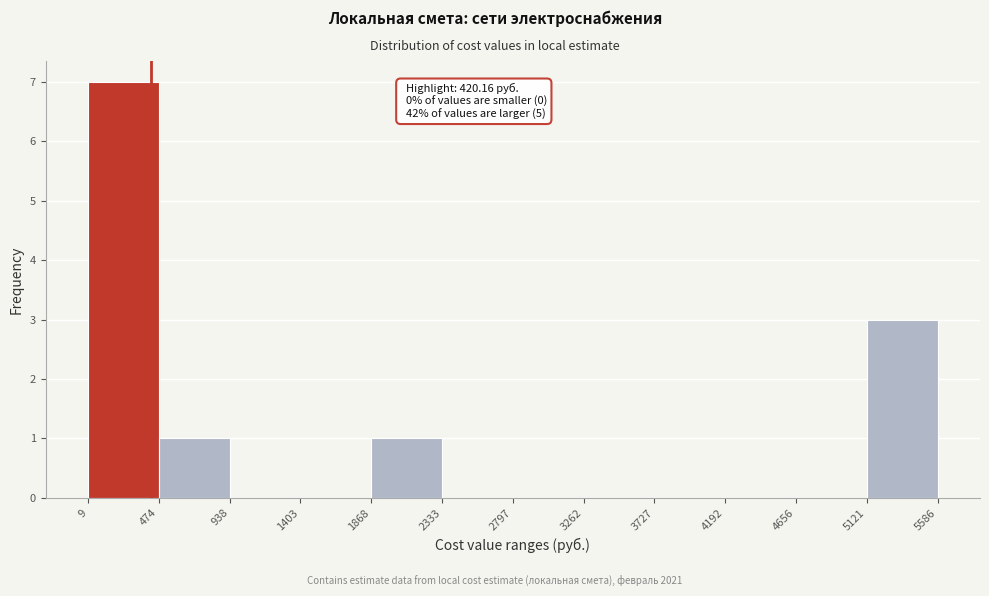

Over which range of the x-axis is the bar tallest?

9 to 474